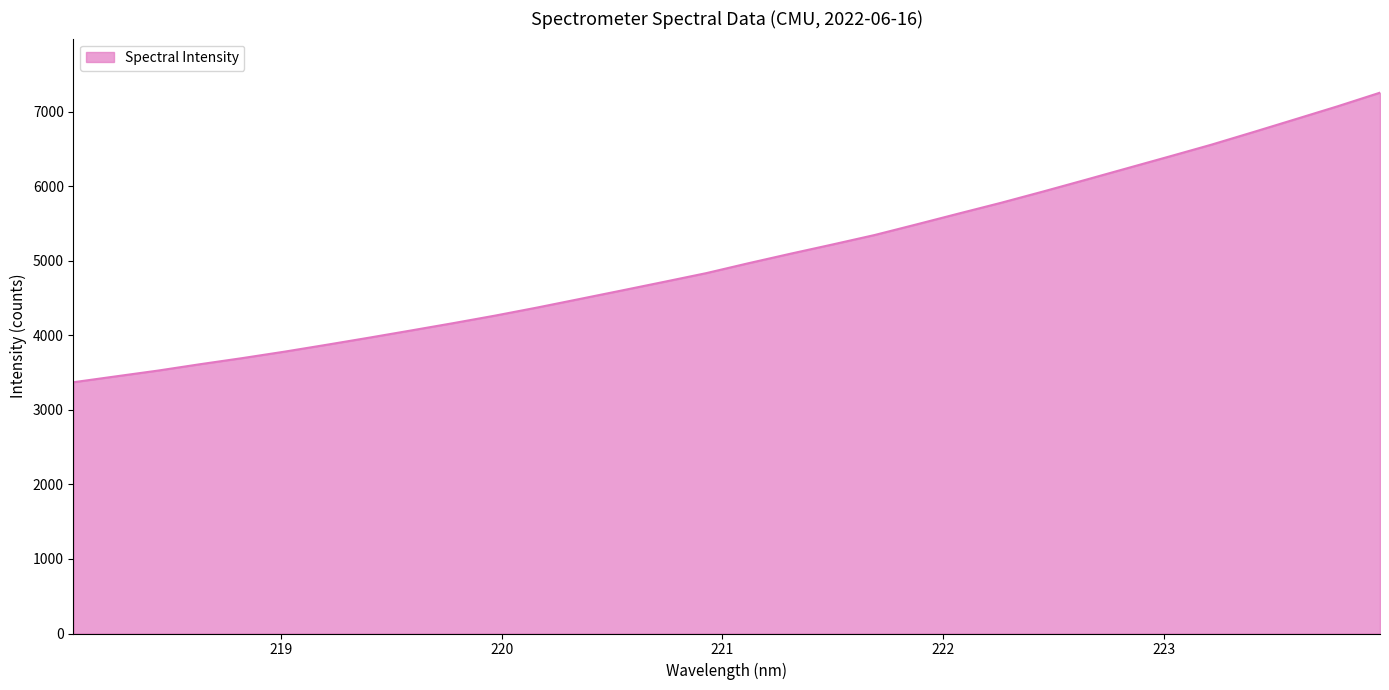

What is the maximum value shown in the chart?

7258.2